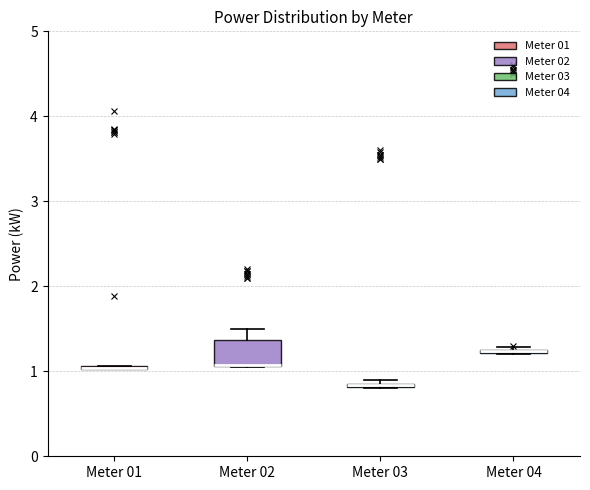

Where is the lower edge of the box for Meter 01 on the y-axis? The values are not printed on the chart, so give them approximately, as read against the axis.

1.0